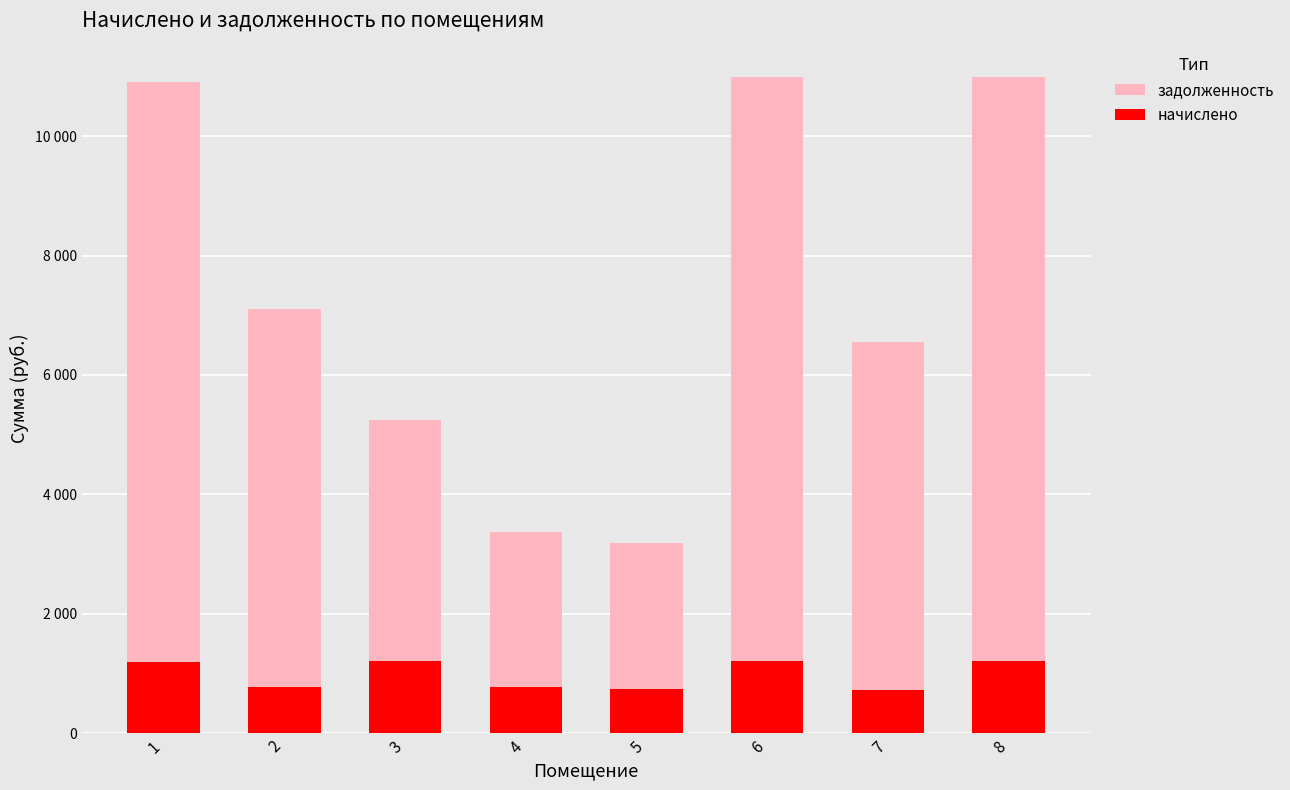

Is the value of задолженность at 2 greater than the value of начислено at 3?

Yes